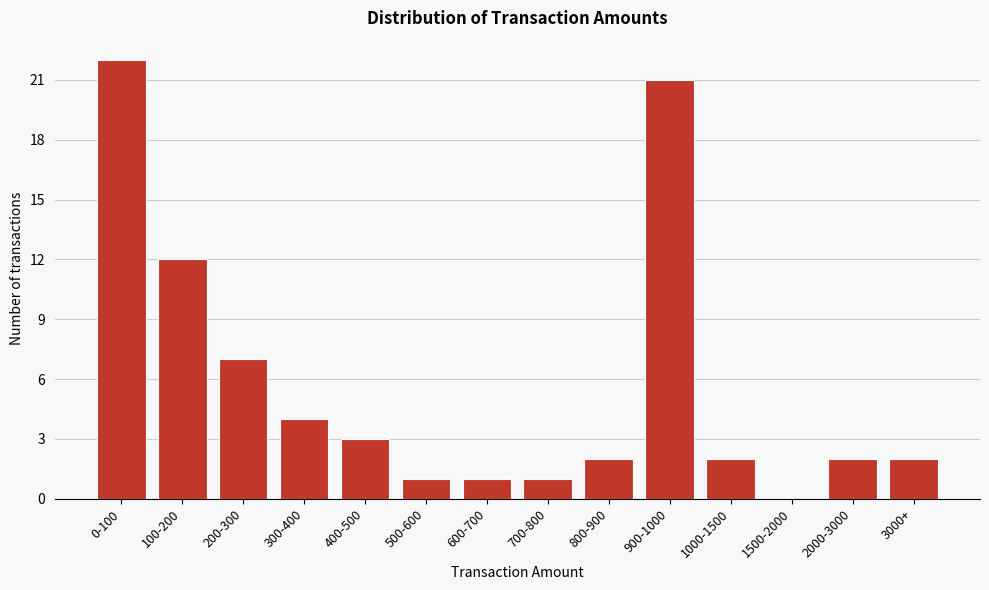

Reading right to left, what are all the values shown in this chart?

3000+=2	2000-3000=2	1500-2000=0	1000-1500=2	900-1000=21	800-900=2	700-800=1	600-700=1	500-600=1	400-500=3	300-400=4	200-300=7	100-200=12	0-100=22